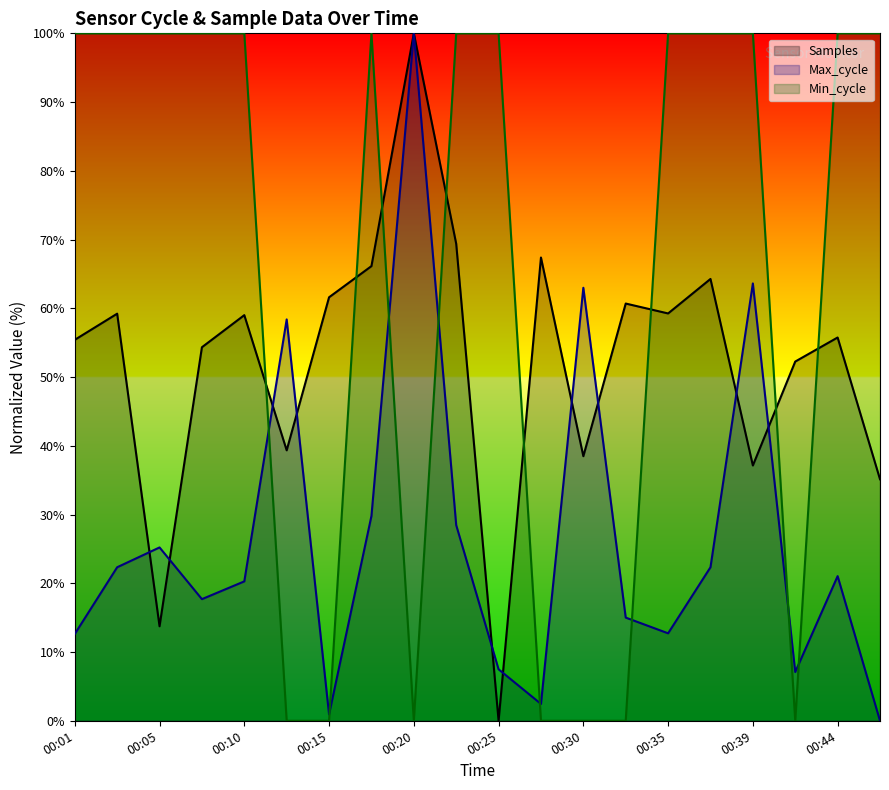

What are all the series names shown in the legend?

Samples, Max_cycle, Min_cycle